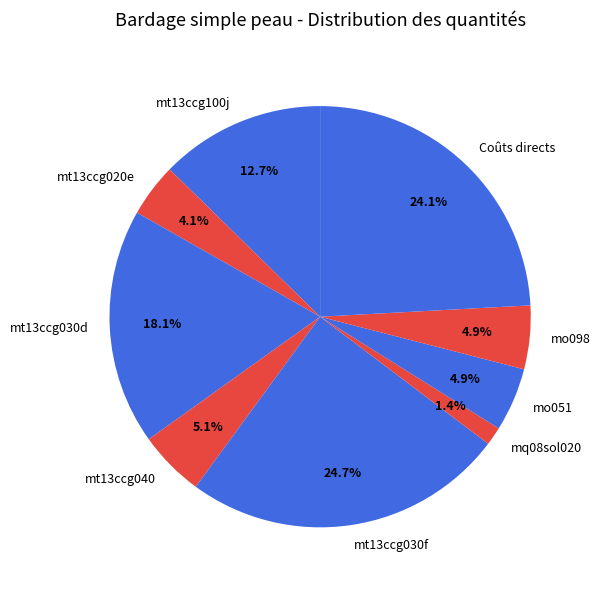

Which slice is the smallest?

mq08sol020